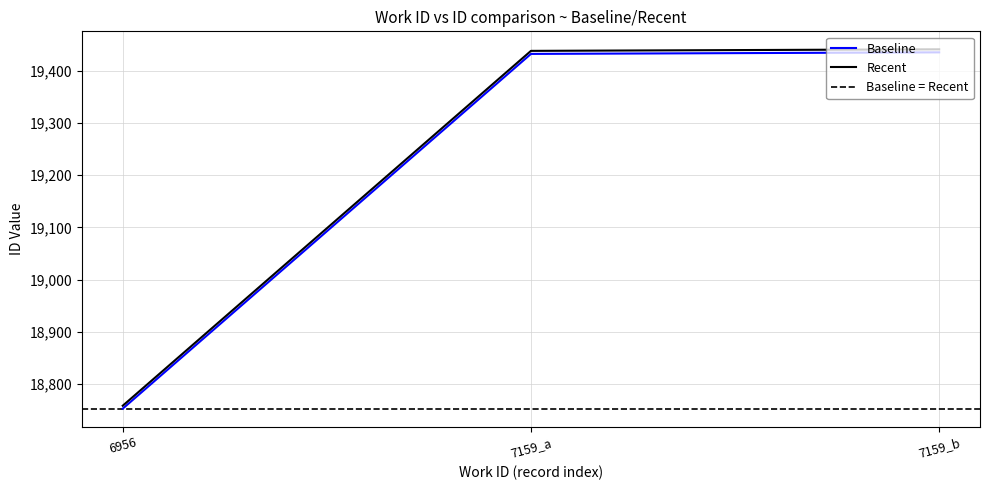

List the series in order of their overall mean, lowest first.

Baseline, Recent